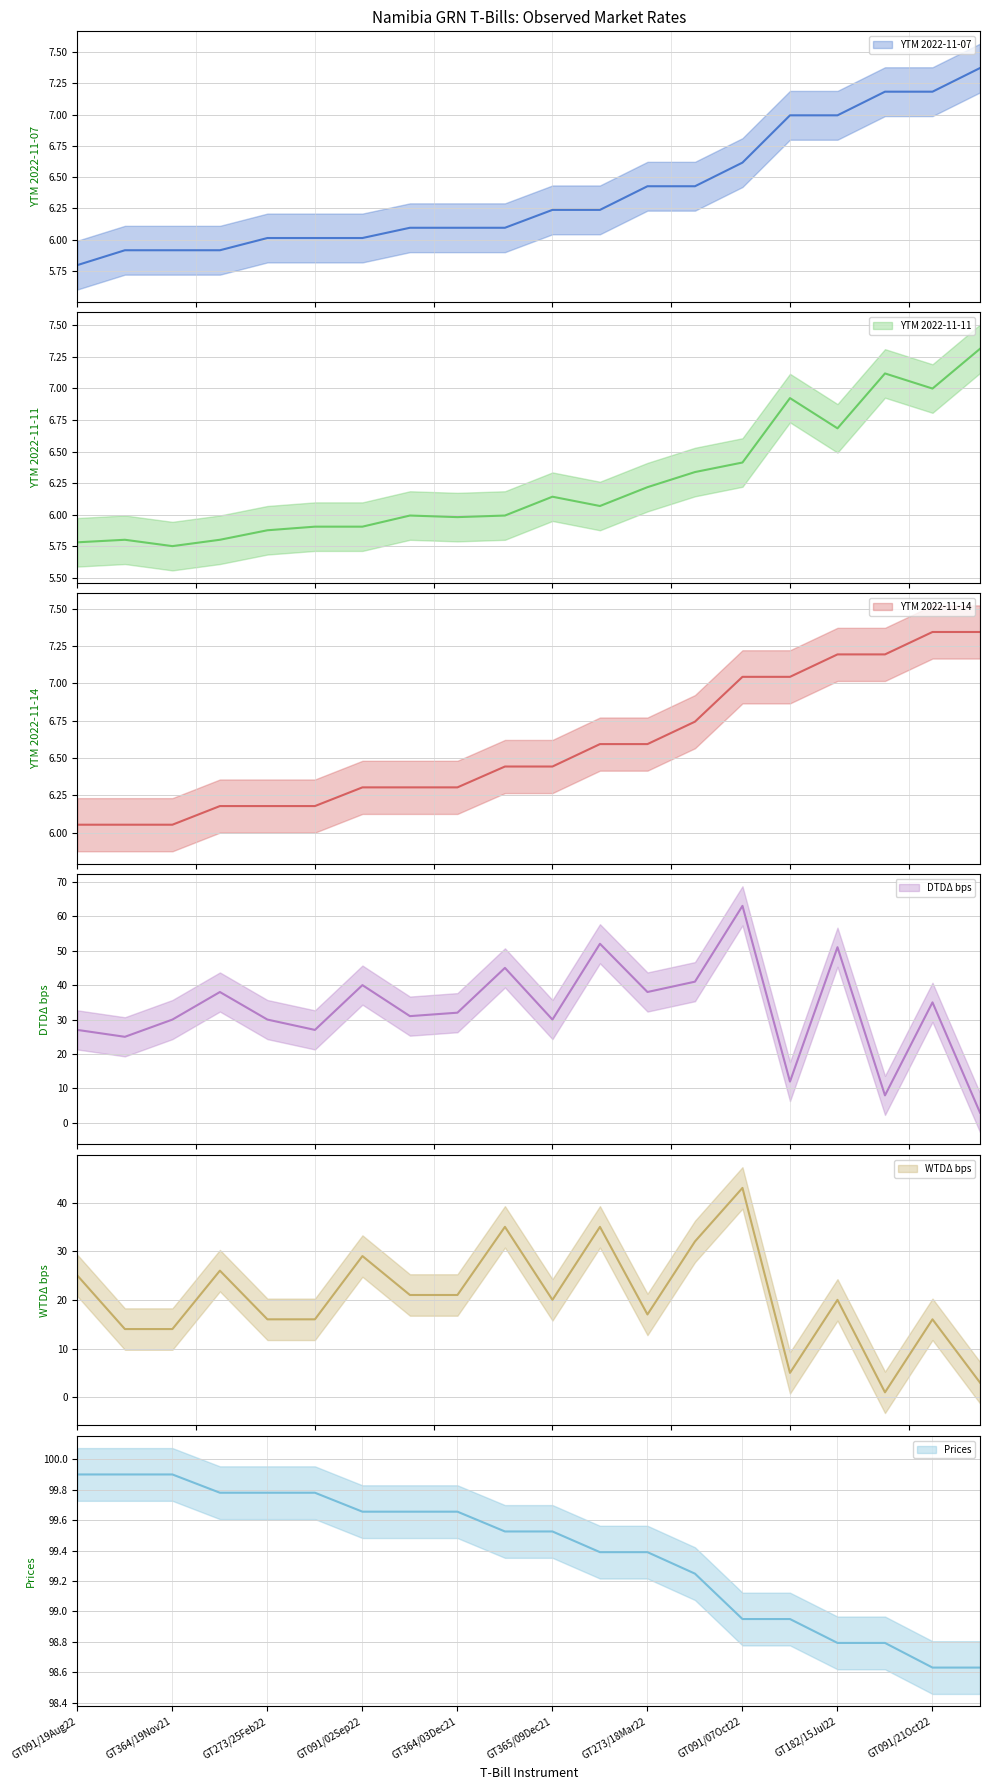

Reading right to left, list all the values displayed in this chart.

YTM 2022-11-07: 7.4	7.2	7.2	7.0	7.0	6.6	6.4	6.4	6.2	6.2	6.1	6.1	6.1	6.0	6.0	6.0	5.9	5.9	5.9	5.8
YTM 2022-11-11: 7.3	7.0	7.1	6.7	6.9	6.4	6.3	6.2	6.1	6.1	6.0	6.0	6.0	5.9	5.9	5.9	5.8	5.8	5.8	5.8
YTM 2022-11-14: 7.3	7.3	7.2	7.2	7.0	7.0	6.7	6.6	6.6	6.4	6.4	6.3	6.3	6.3	6.2	6.2	6.2	6.1	6.1	6.1
DTDΔ bps: 3.0	35.0	8.0	51.0	12.0	63.0	41.0	38.0	52.0	30.0	45.0	32.0	31.0	40.0	27.0	30.0	38.0	30.0	25.0	27.0
WTDΔ bps: 3.0	16.0	1.0	20.0	5.0	43.0	32.0	17.0	35.0	20.0	35.0	21.0	21.0	29.0	16.0	16.0	26.0	14.0	14.0	25.0
Prices: 98.6	98.6	98.8	98.8	98.9	98.9	99.2	99.4	99.4	99.5	99.5	99.7	99.7	99.7	99.8	99.8	99.8	99.9	99.9	99.9